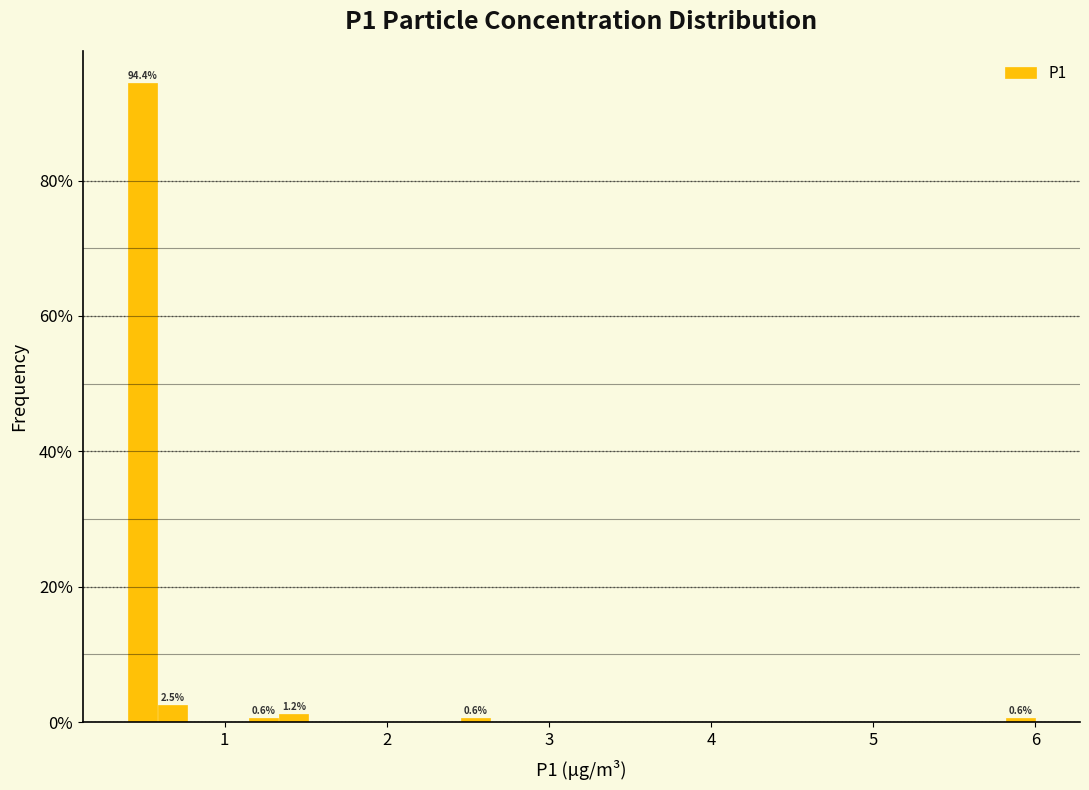

Read against the x-axis, roughly where is the centre of the tallest bar?

0.5